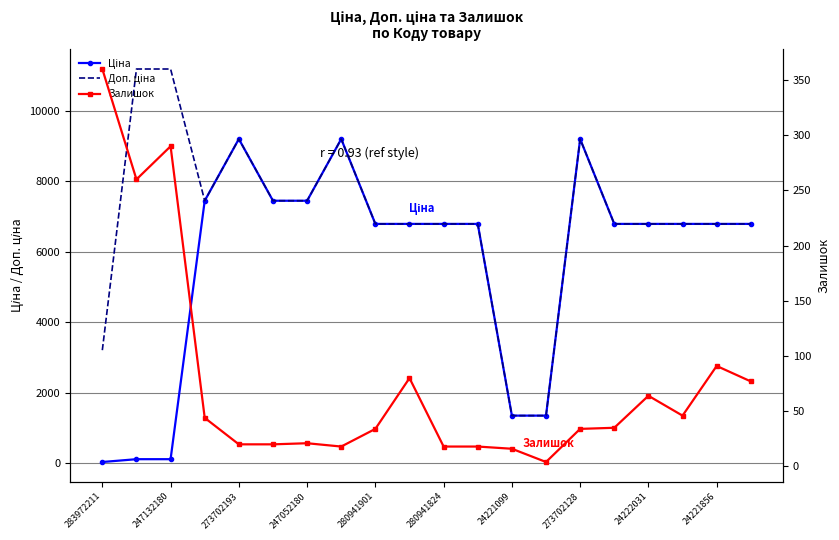

How many times do Залишок and Ціна cross each other?

1